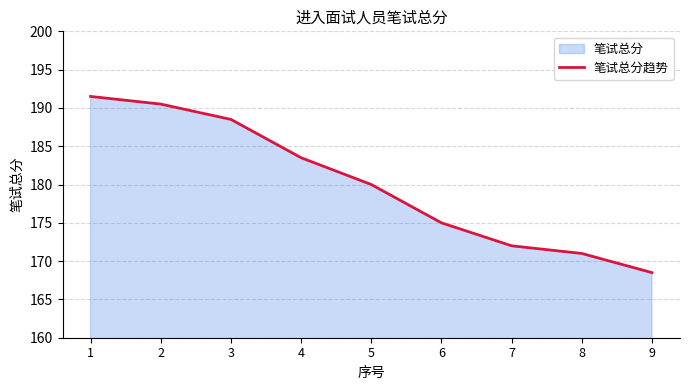

The chart shows a value of 42.6 at 7. True or false?

False